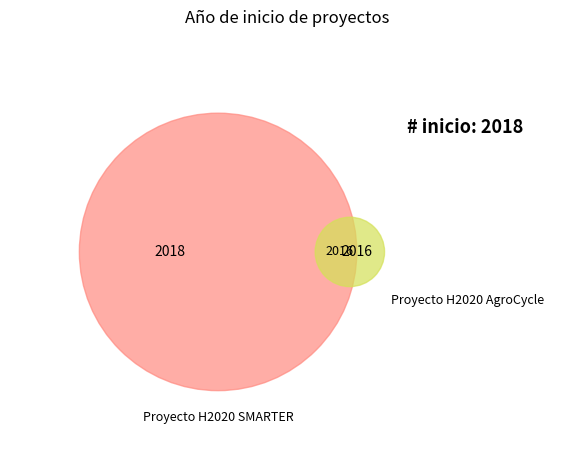

Which has a higher value, Proyecto H2020 SMARTER or Proyecto H2020 AgroCycle?

Proyecto H2020 SMARTER